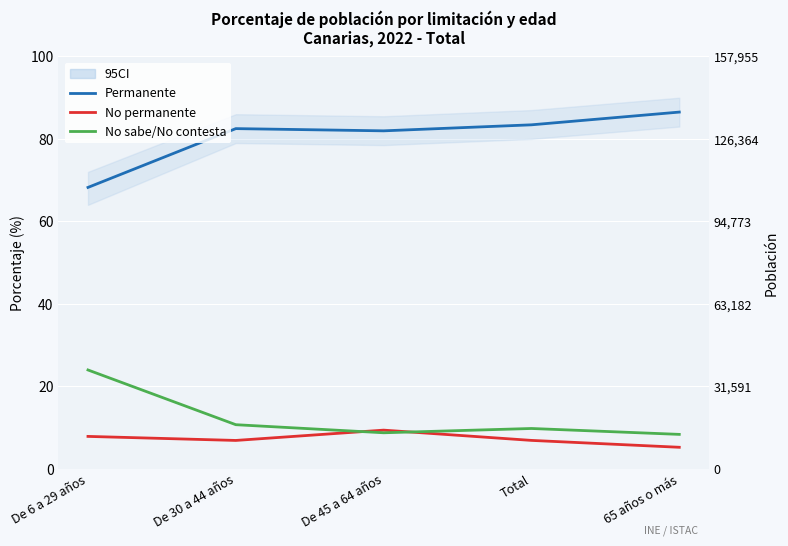

Reading left to right, transcribe all the data shown in this chart.

Permanente: De 6 a 29 años=68.2	De 30 a 44 años=82.5	De 45 a 64 años=82.0	Total=83.4	65 años o más=86.5
No permanente: De 6 a 29 años=7.8	De 30 a 44 años=6.8	De 45 a 64 años=9.3	Total=6.8	65 años o más=5.2
No sabe/No contesta: De 6 a 29 años=23.9	De 30 a 44 años=10.7	De 45 a 64 años=8.7	Total=9.7	65 años o más=8.3